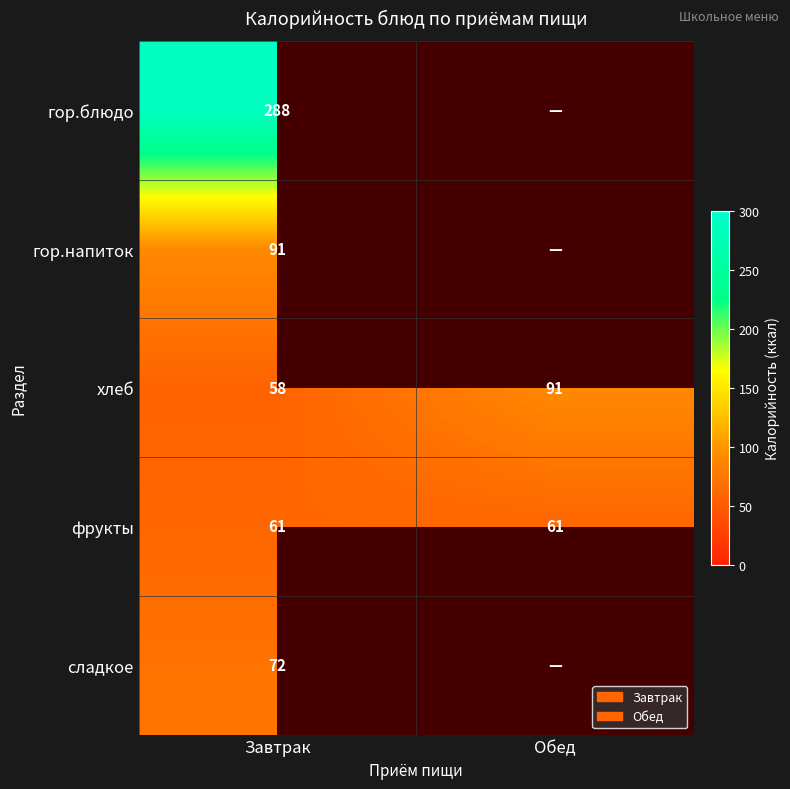

The value of хлеб at Обед is 146.2. True or false?

False